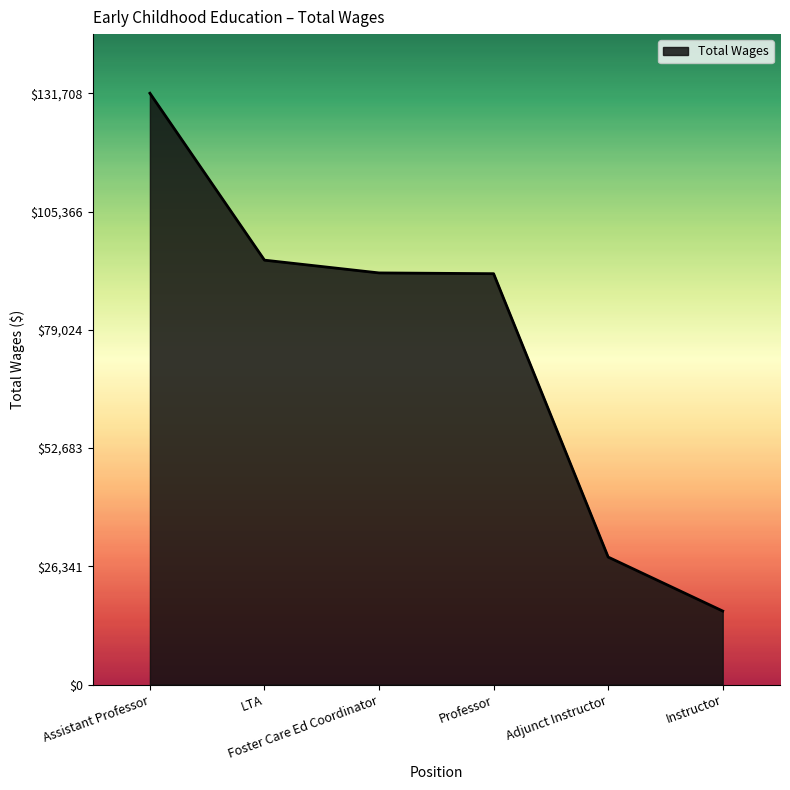

What is the difference between the maximum and minimum values?

115334